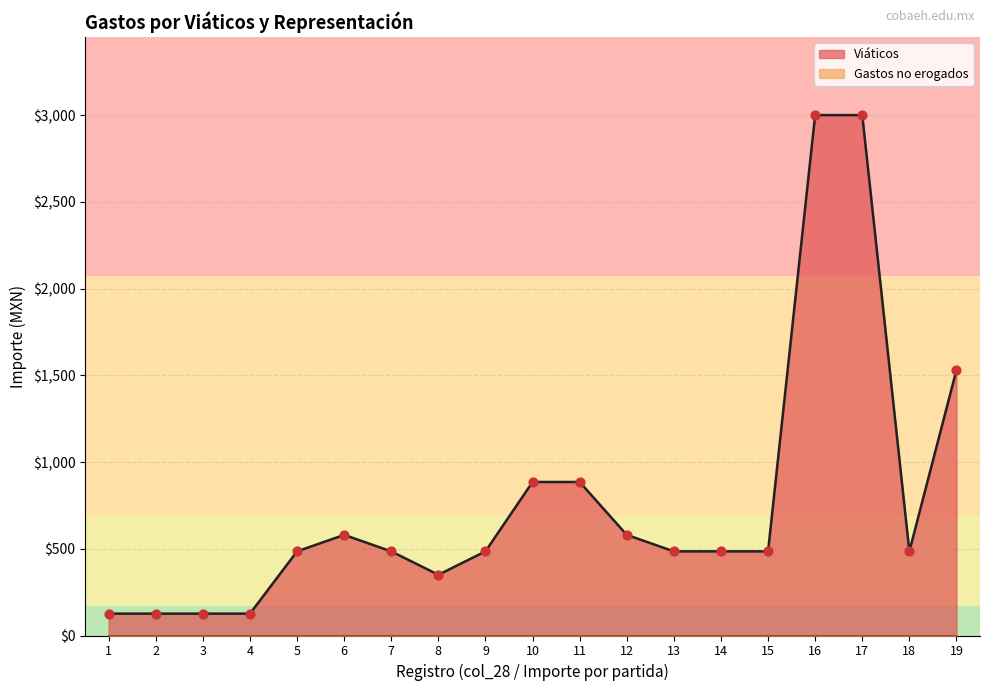

Between 1 and 17, which is larger?

17